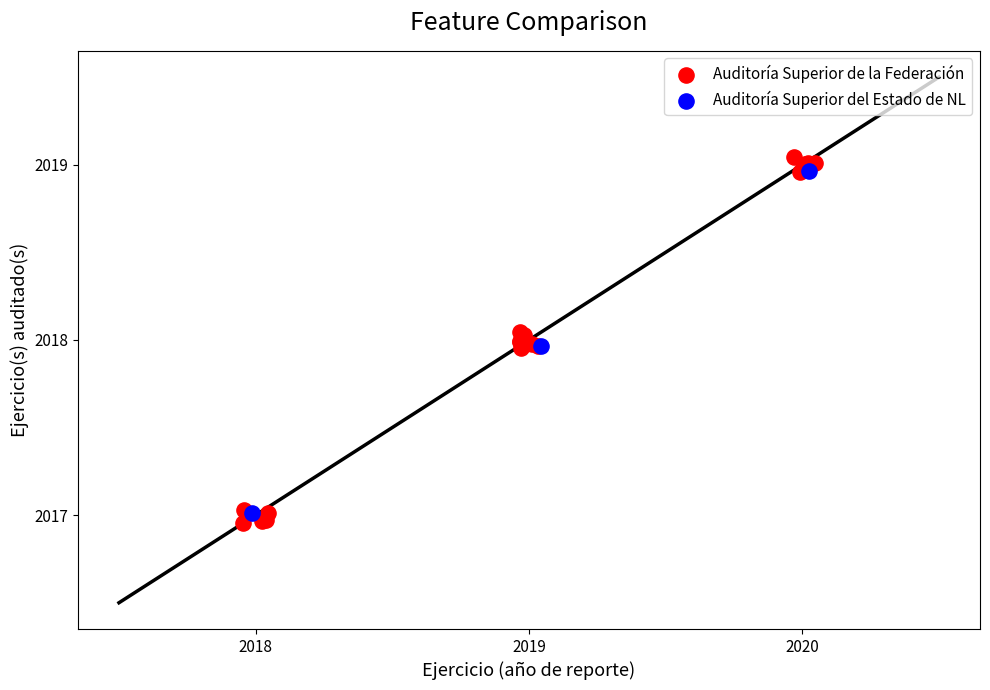

Which series has the largest Y range (max minus min)?

Auditoría Superior de la Federación